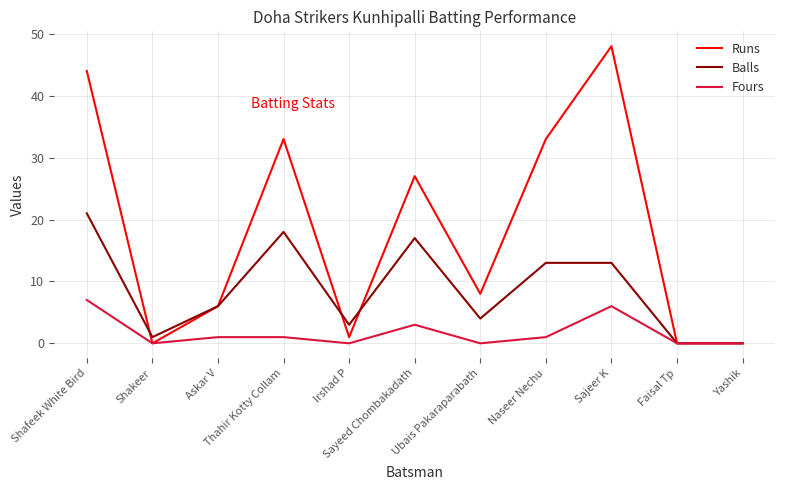

What is the maximum value shown in the chart?

48